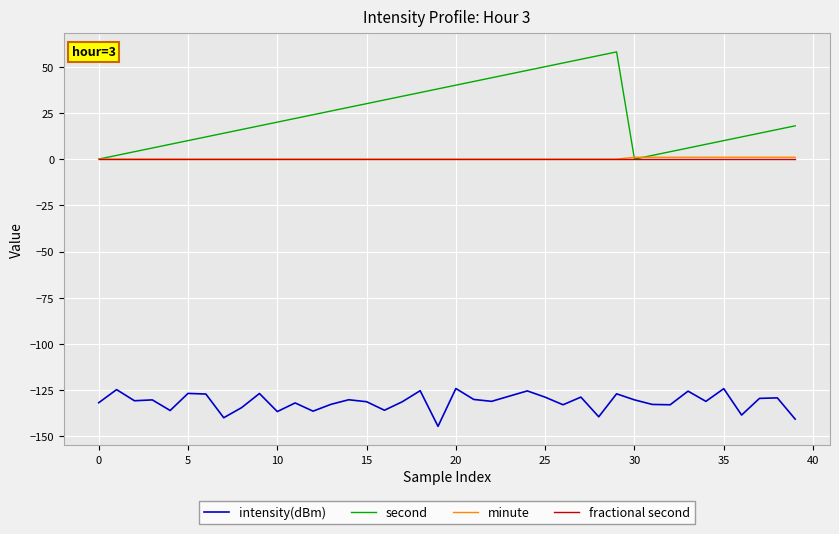

True or false: fractional second and intensity(dBm) cross at least once.

False